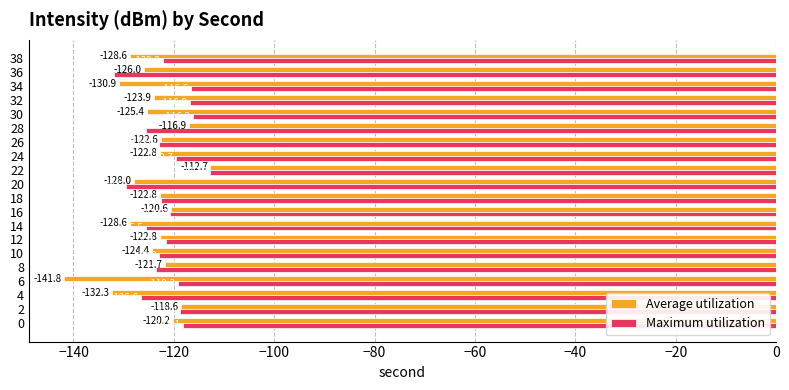

At which category is the sum across all series the highest?

22